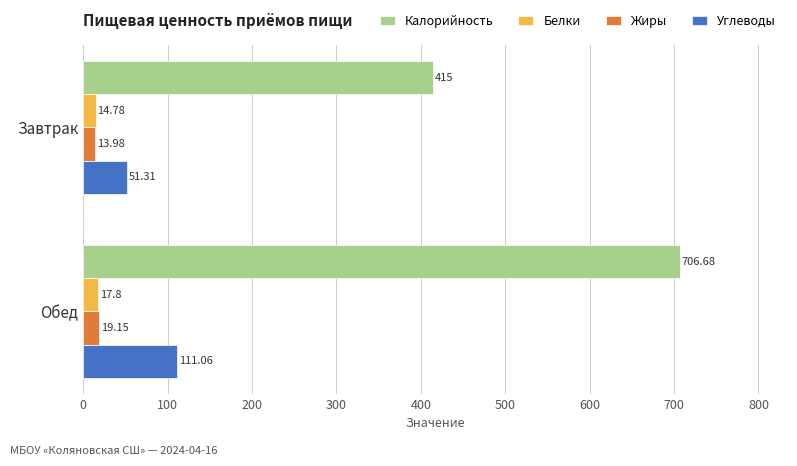

At which label is Калорийность closest to 560?

Завтрак